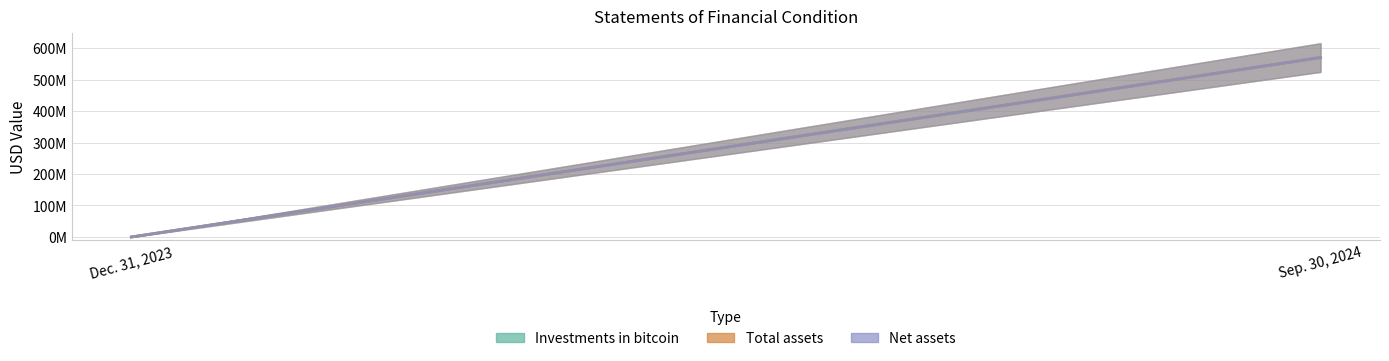

Rank the categories by Net assets value from highest to lowest.

Sep. 30, 2024, Dec. 31, 2023